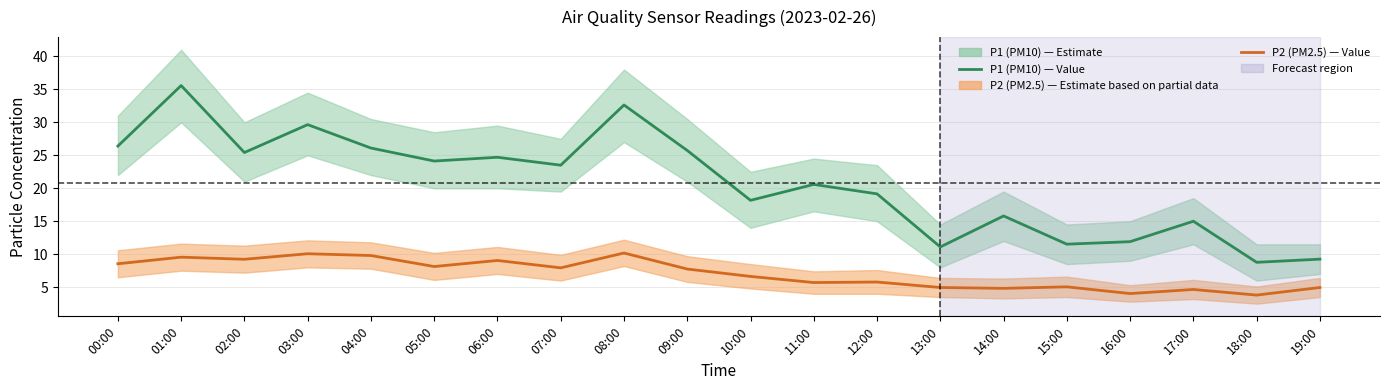

True or false: P1 (PM10) and P2 (PM2.5) intersect in this chart.

False